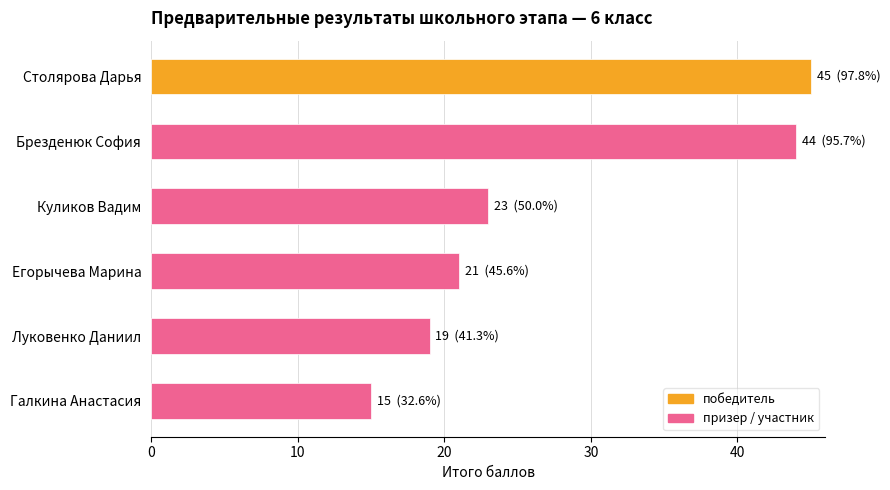

What is the average value?

28